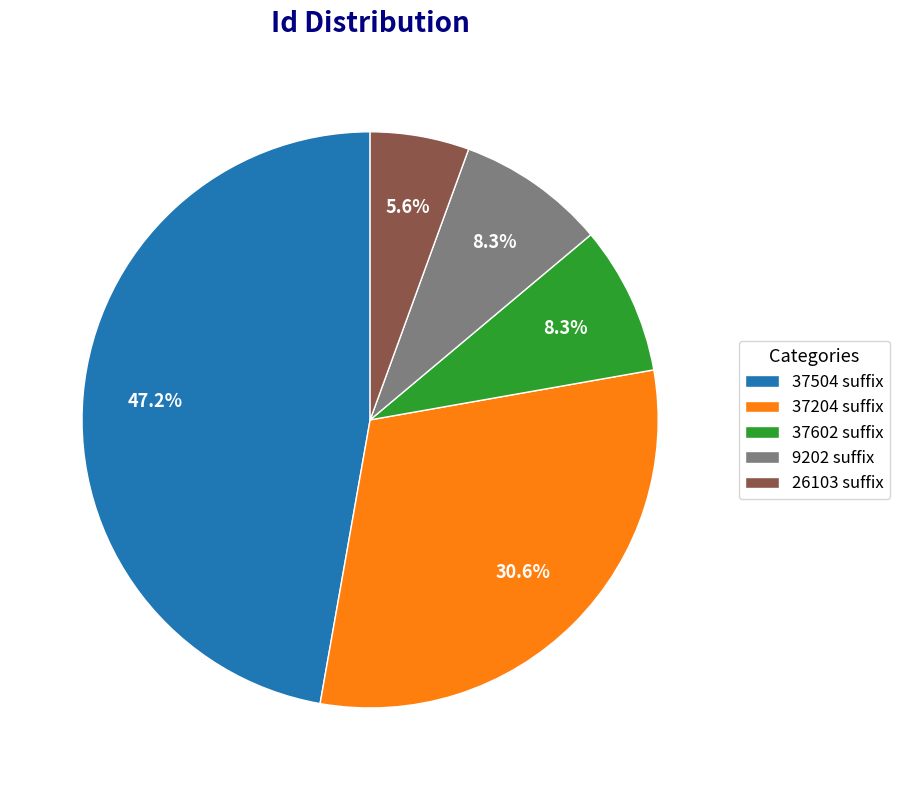

Combined, do 9202 suffix and 26103 suffix account for over 50%?

No